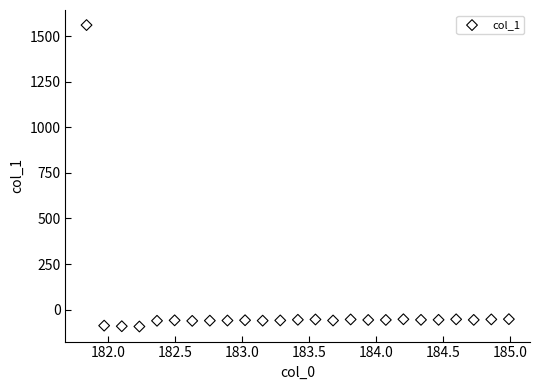

What is the range of Y values (max minus min)?

1654.1